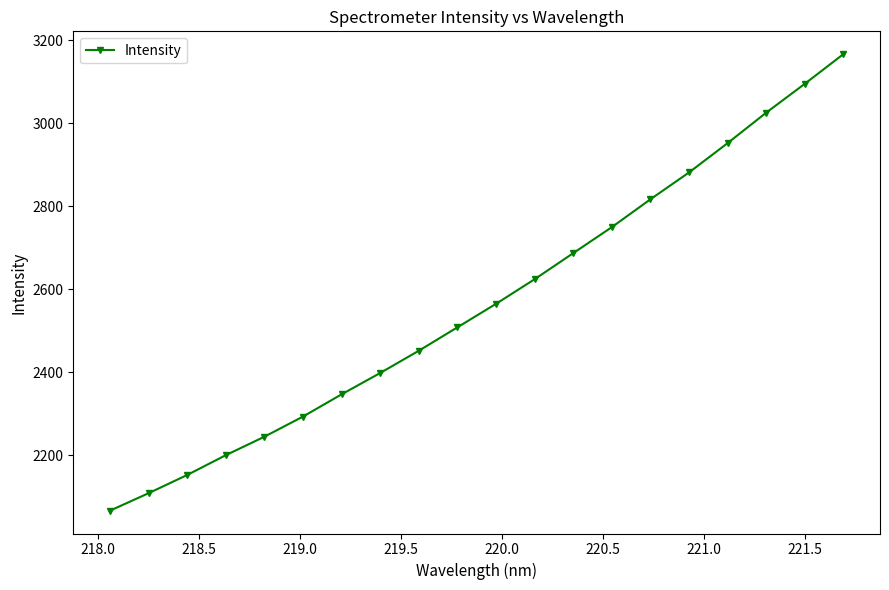

Is this an area chart (filled region under the line)?

No